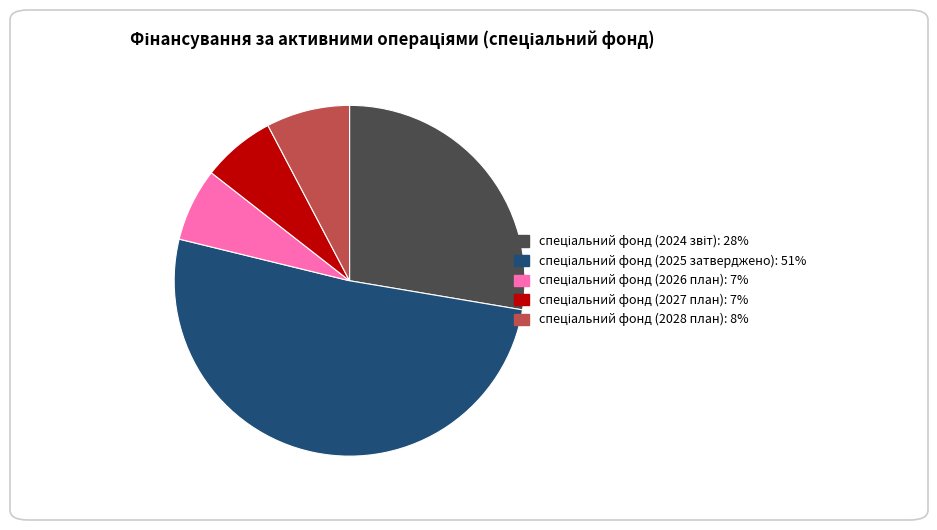

Does any single category account for the majority?

Yes